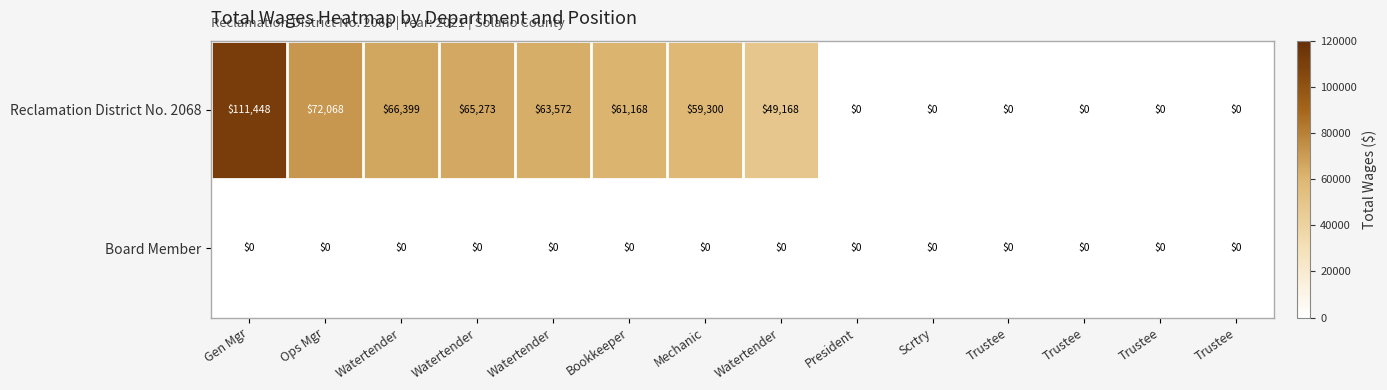

Count the number of categories in the chart.

14